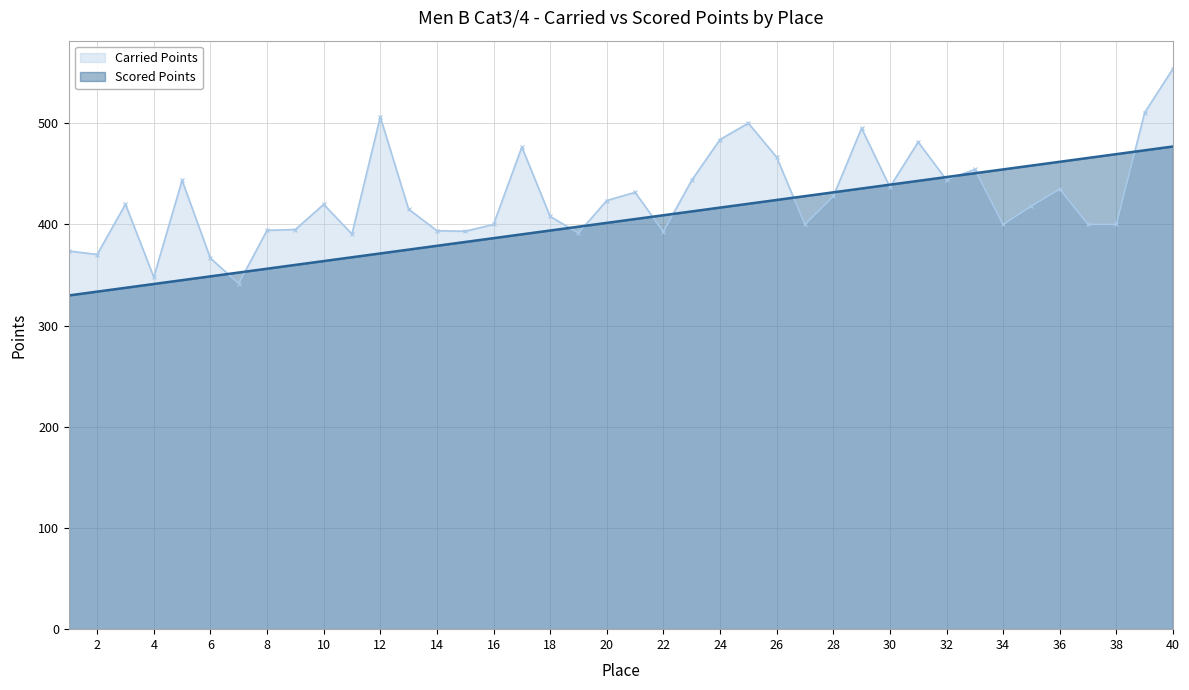

How many distinct data groups are displayed?

2